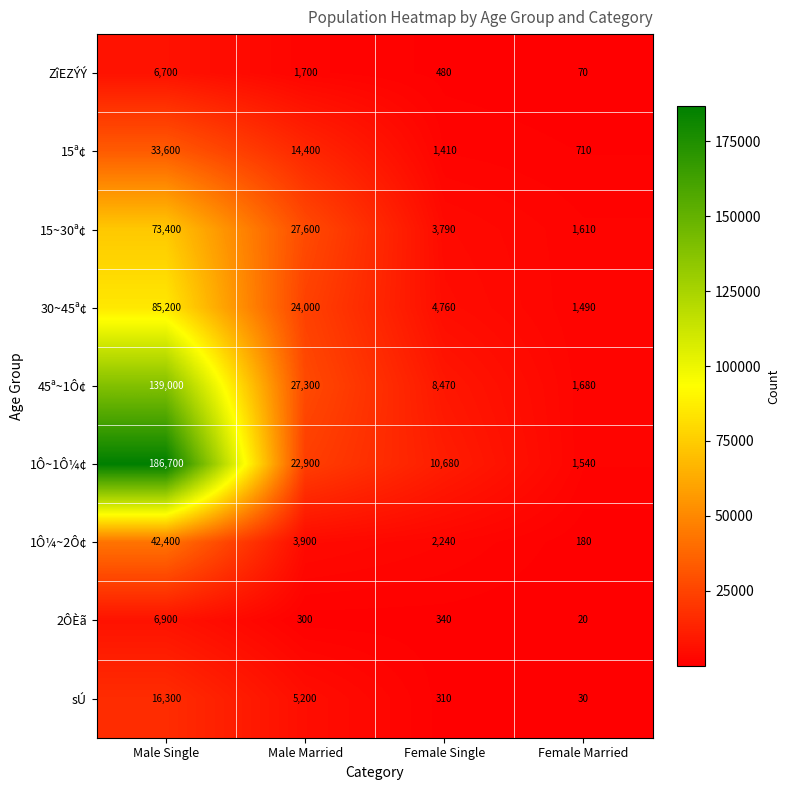

Read the ZîEZÝÝ value at Male Married, to the nearest 10.

1700